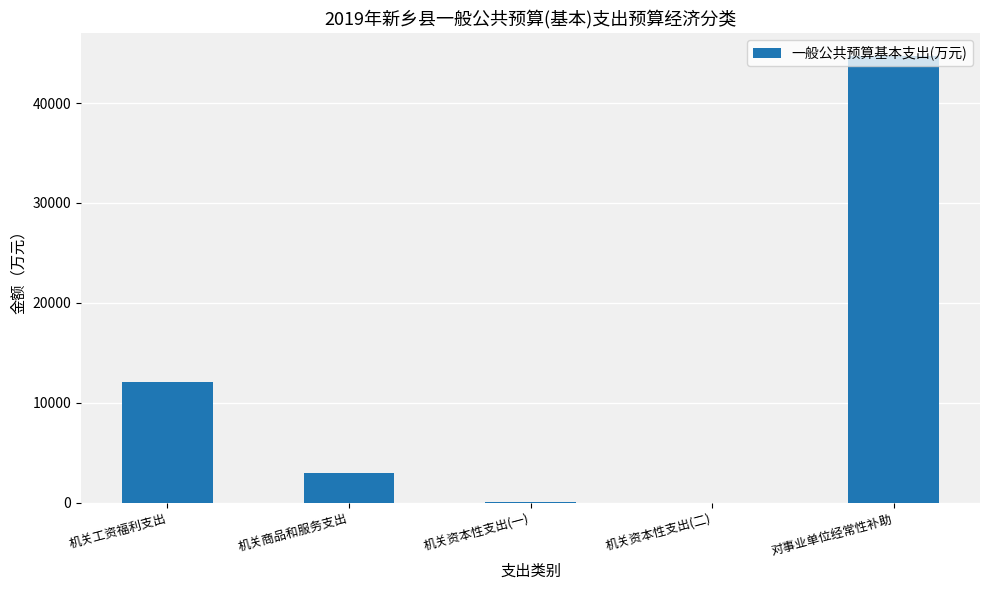

What is the change in value from 机关资本性支出(二) to 对事业单位经常性补助?

+44740